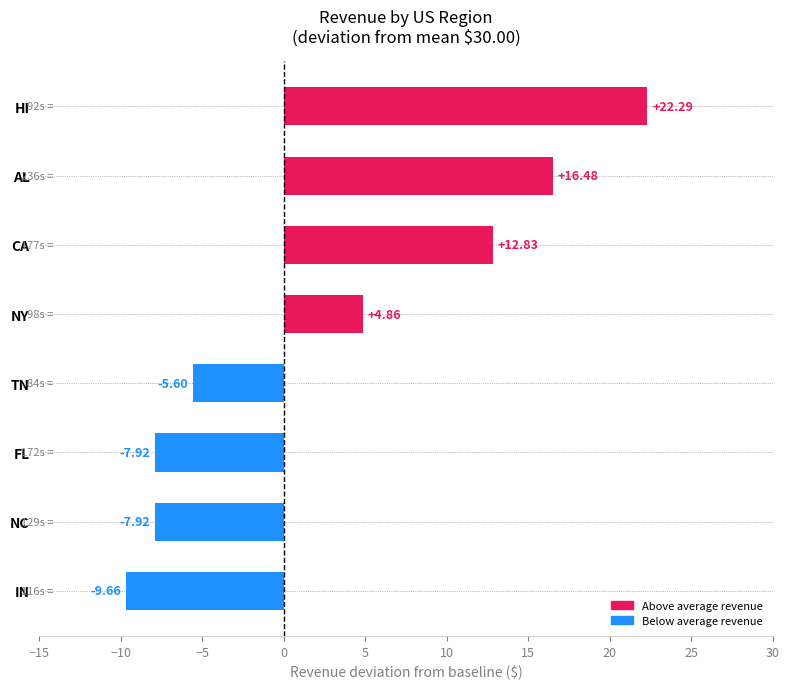

What is the sum of all values?

25.4